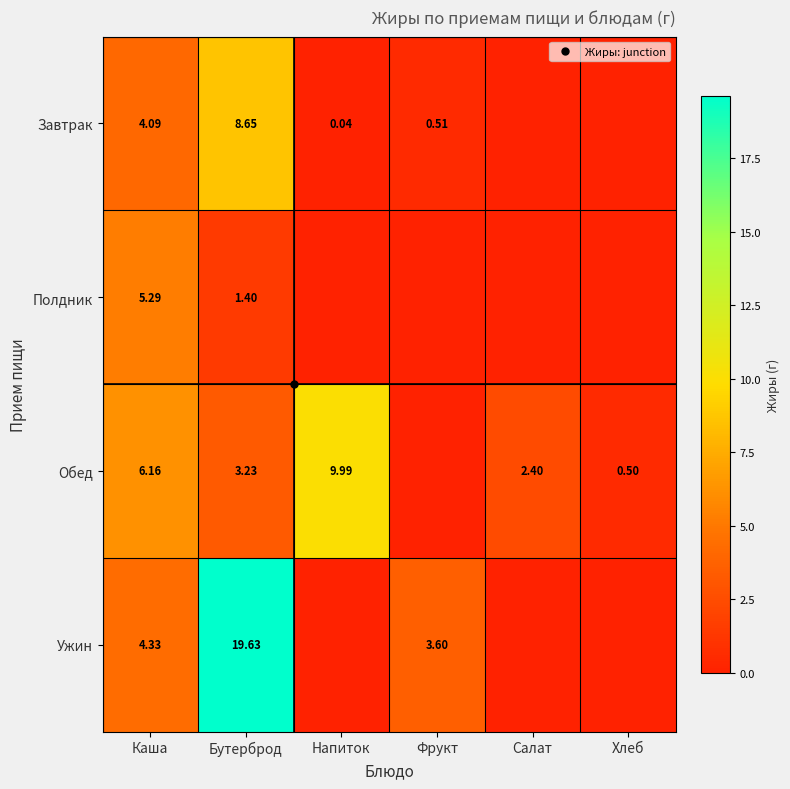

At which category is the sum across all series the highest?

Бутерброд